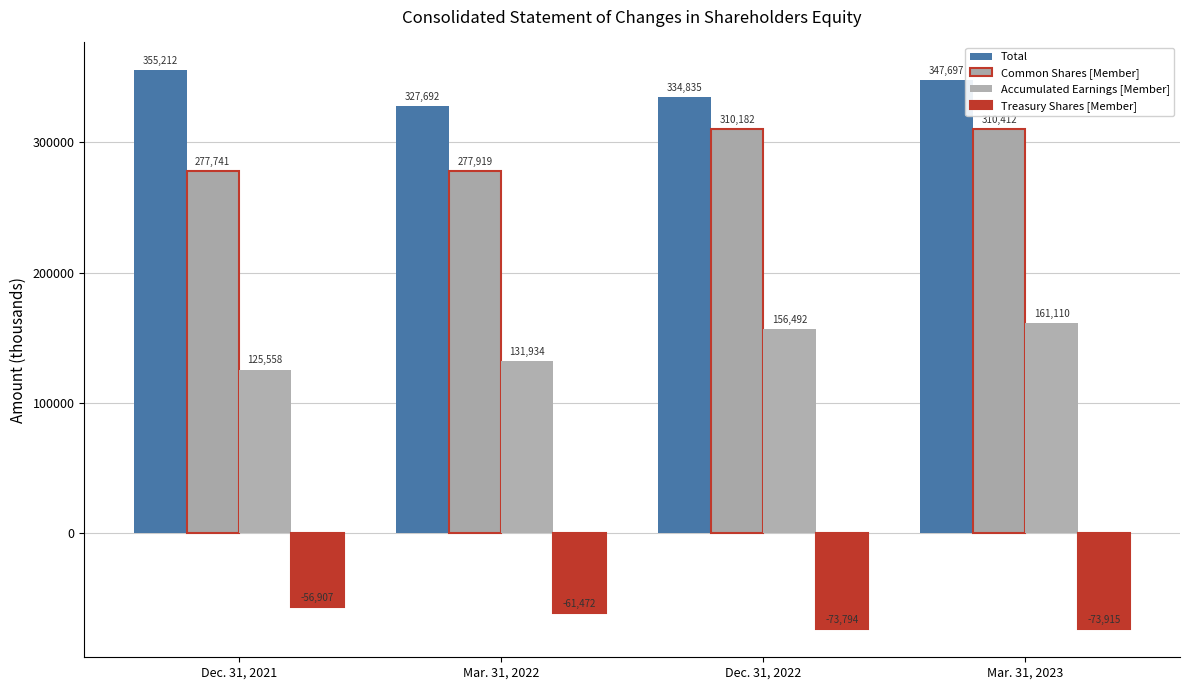

Reading left to right, extract all data points from this chart.

Total: Dec. 31, 2021=355212	Mar. 31, 2022=327692	Dec. 31, 2022=334835	Mar. 31, 2023=347697
Common Shares [Member]: Dec. 31, 2021=277741	Mar. 31, 2022=277919	Dec. 31, 2022=310182	Mar. 31, 2023=310412
Accumulated Earnings [Member]: Dec. 31, 2021=125558	Mar. 31, 2022=131934	Dec. 31, 2022=156492	Mar. 31, 2023=161110
Treasury Shares [Member]: Dec. 31, 2021=-56907	Mar. 31, 2022=-61472	Dec. 31, 2022=-73794	Mar. 31, 2023=-73915